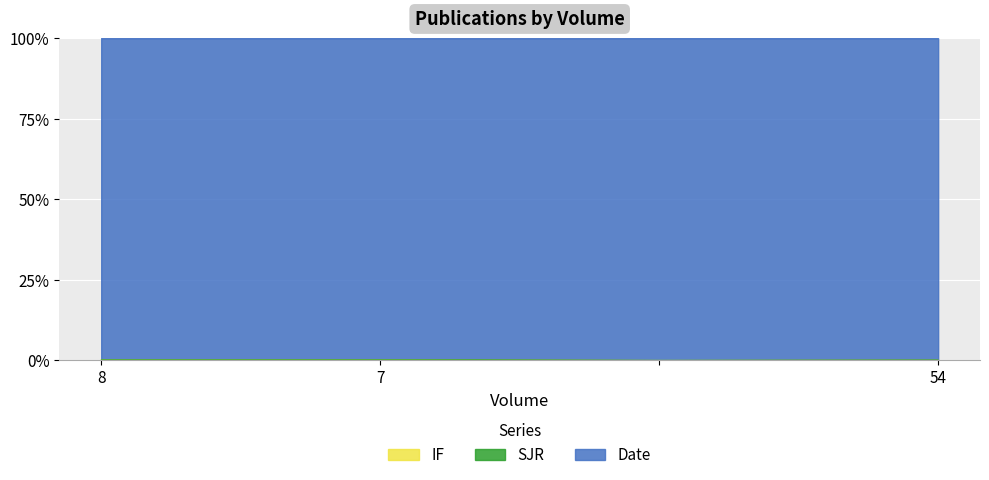

What is the difference between the maximum and minimum values in the IF series?

0.2